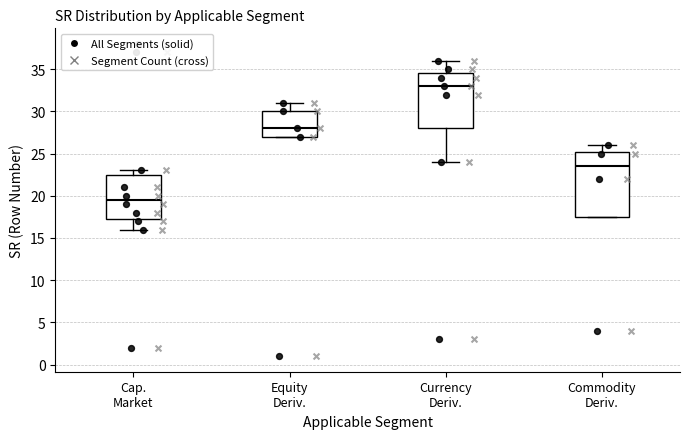

Reading left to right, transcribe this box plot: for each box, give where its median line is, the range the box spans, and where its two whiskers end, as read against the y-axis. The values are not printed on the chart, so give them approximately, as read against the axis.

Cap. Market: median 19.5, box 17.5 to 22.5, whiskers 16.0 to 23.0
Equity Deriv.: median 28.0, box 27.0 to 30.0, whiskers 27.0 to 31.0
Currency Deriv.: median 33.0, box 28.0 to 34.5, whiskers 24.0 to 36.0
Commodity Deriv.: median 23.5, box 17.5 to 25.5, whiskers 17.5 to 26.0